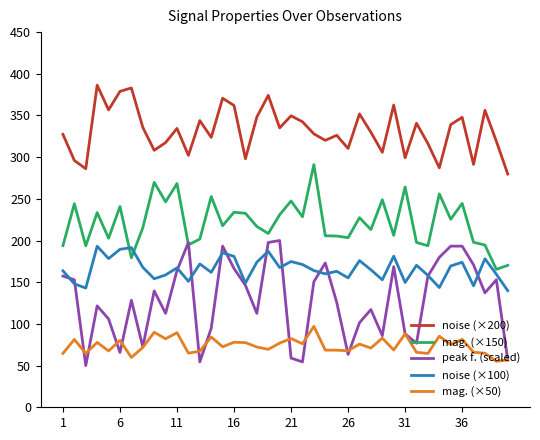

Which series has the largest total across all categories?

noise (×200)